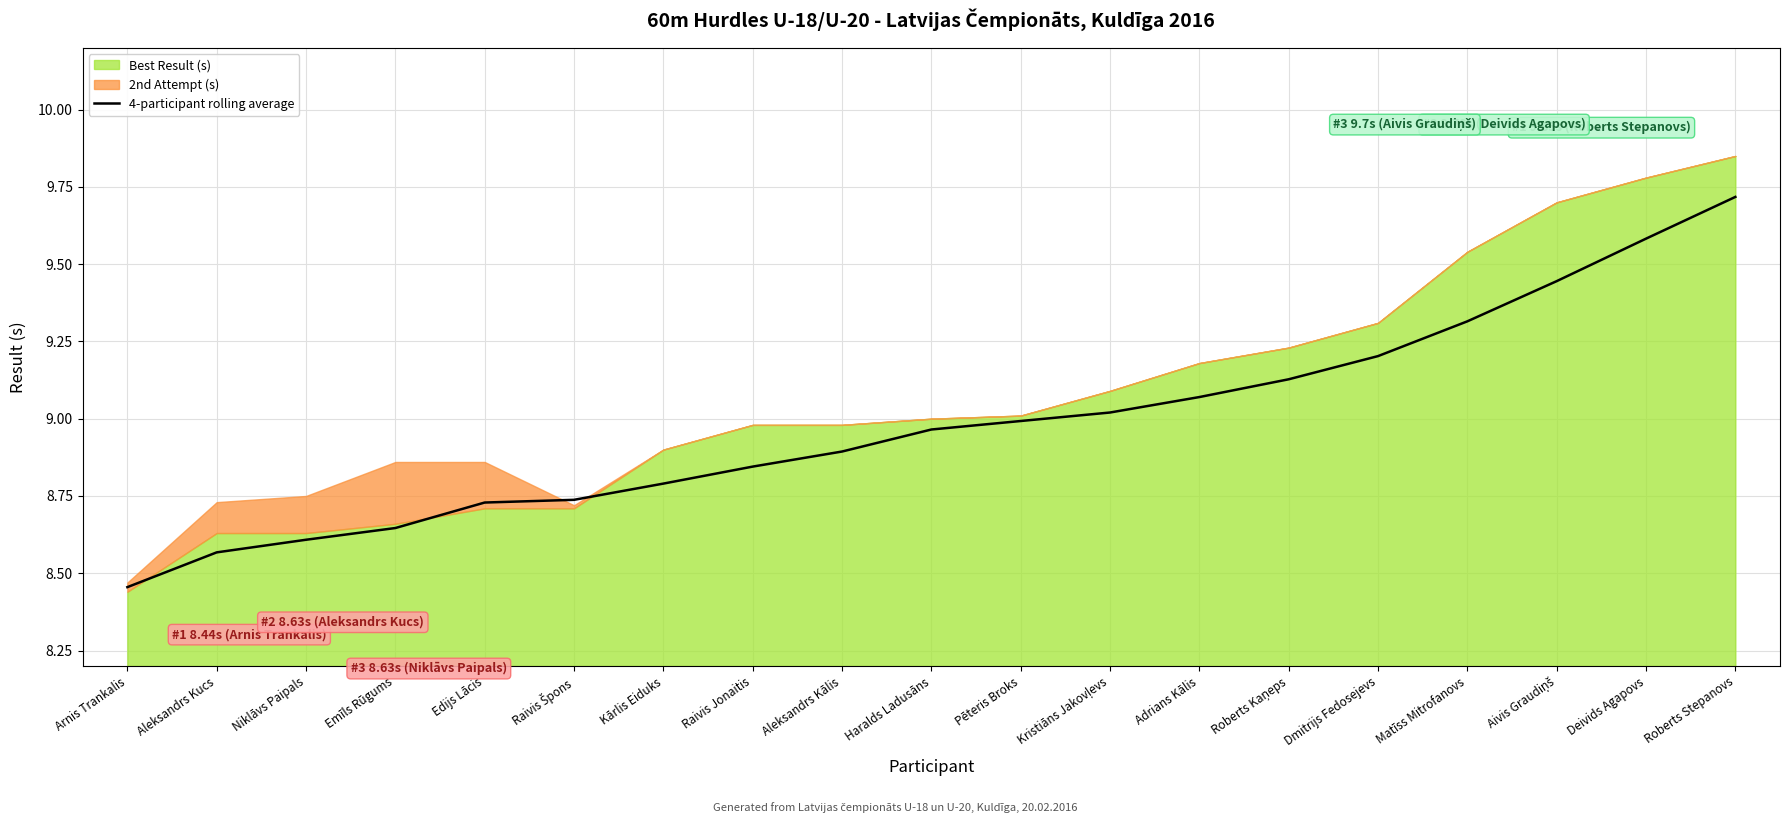

The value of 4-participant rolling average at Pēteris Broks is 9.0. True or false?

True